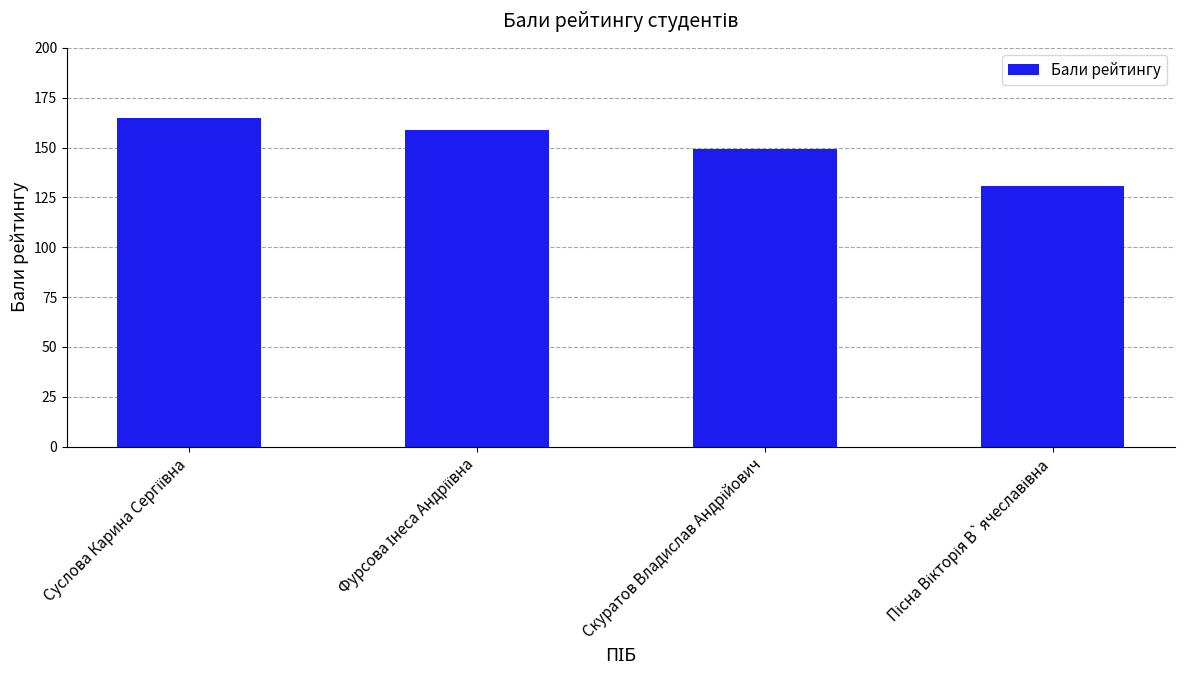

What is the difference between the maximum and second lowest values?

15.8